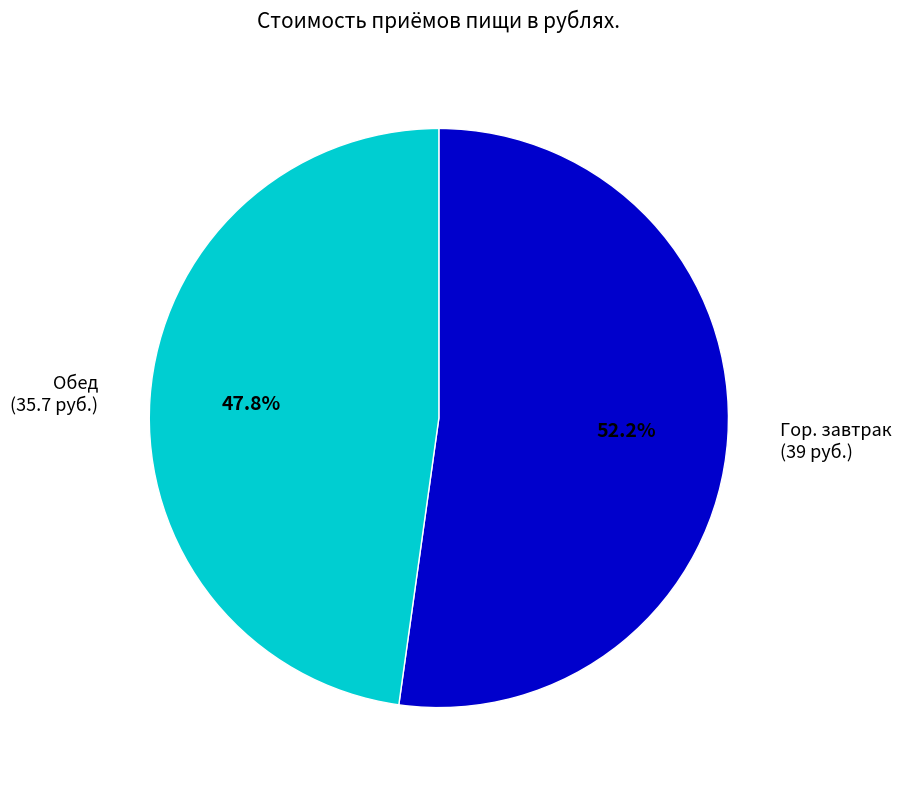

Is there any slice that represents more than half of the pie?

Yes